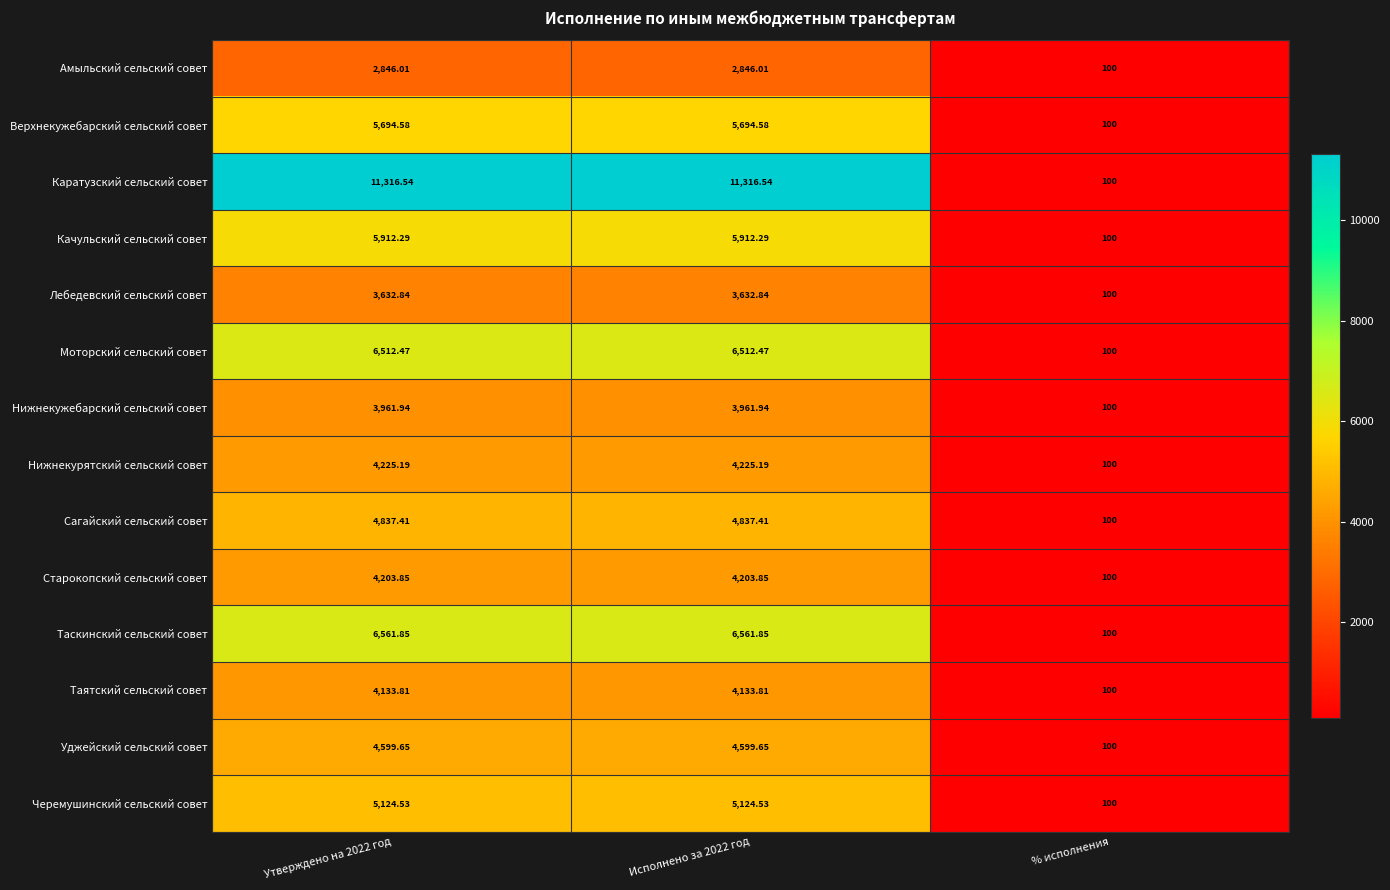

At which label is Моторский сельский совет closest to 3306?

% исполнения